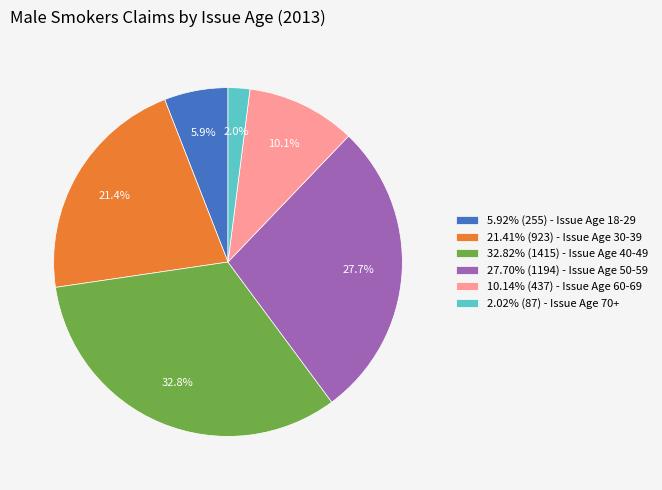

To the nearest percent, what is the difference between the largest and smallest slice percentages?

31%